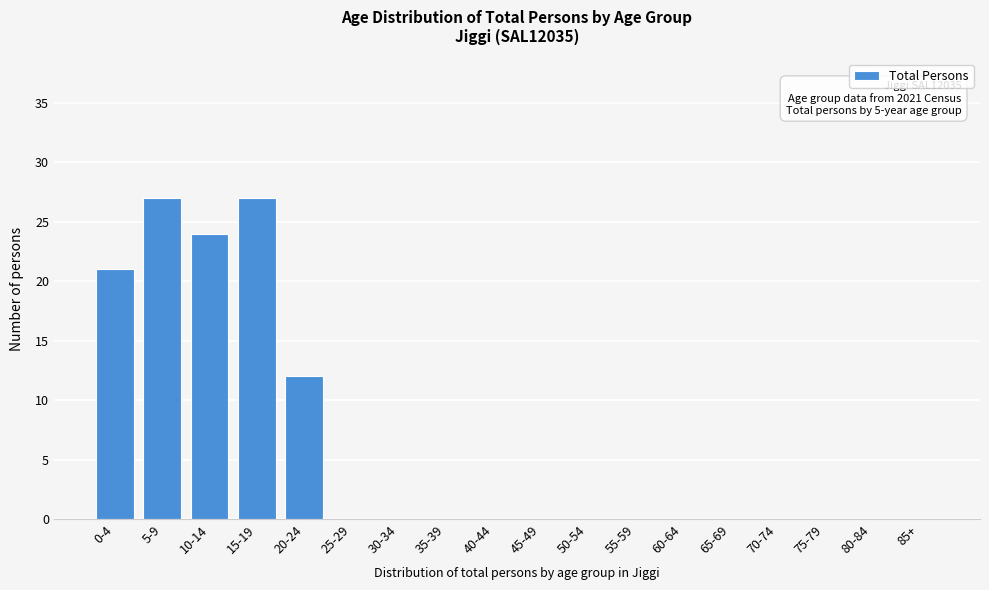

Reading left to right, what are all the values shown in this chart?

0-4=21	5-9=27	10-14=24	15-19=27	20-24=12	25-29=0	30-34=0	35-39=0	40-44=0	45-49=0	50-54=0	55-59=0	60-64=0	65-69=0	70-74=0	75-79=0	80-84=0	85+=0